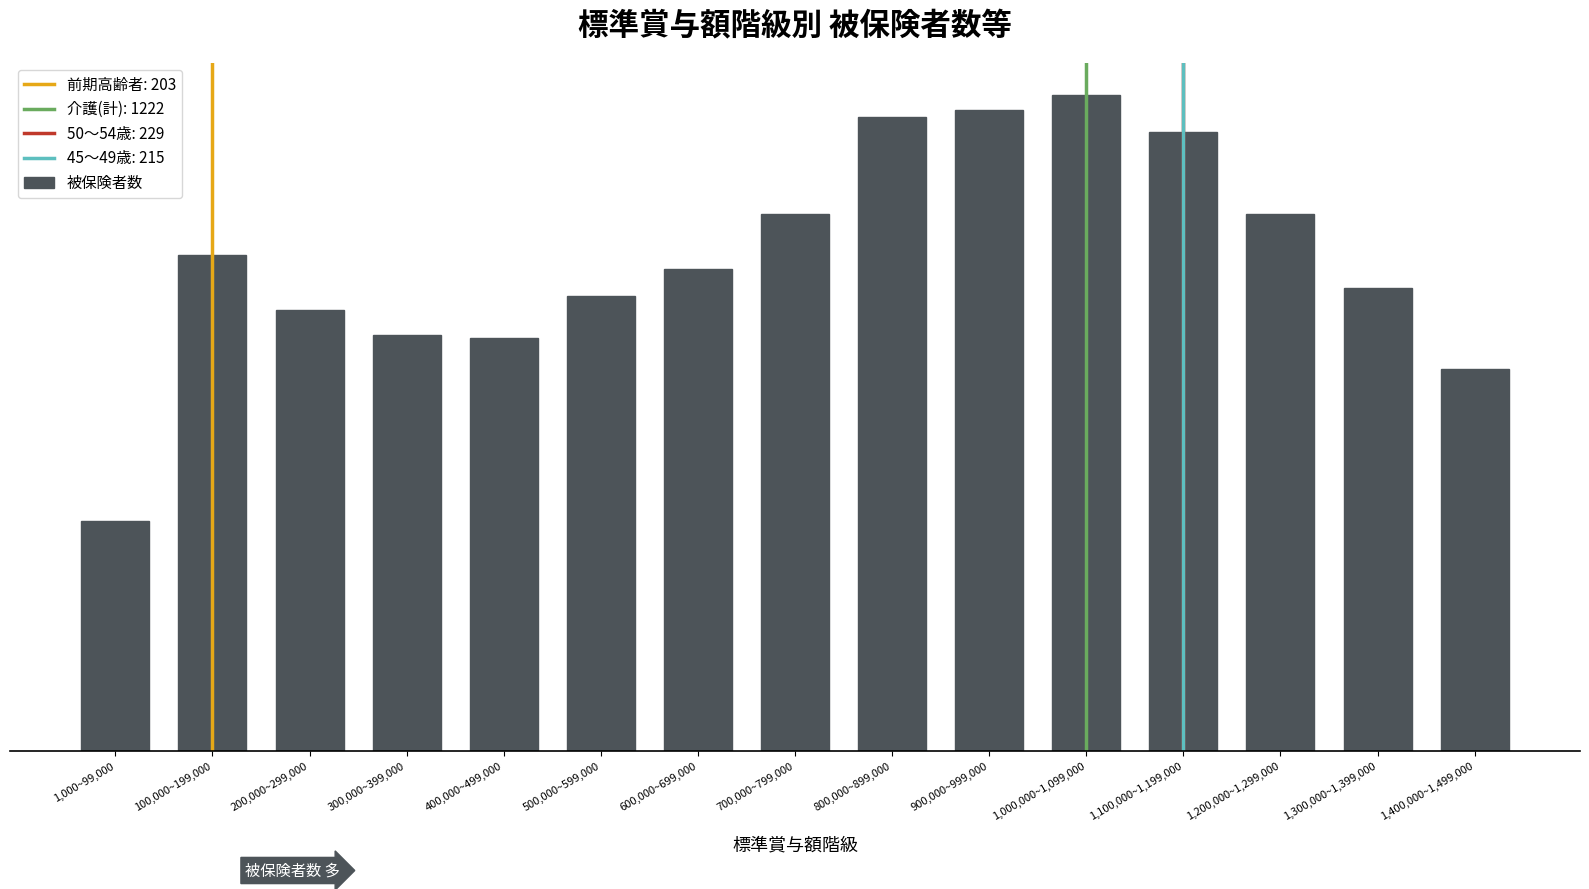

What is the label of the 2nd bar from the left?

100,000~199,000